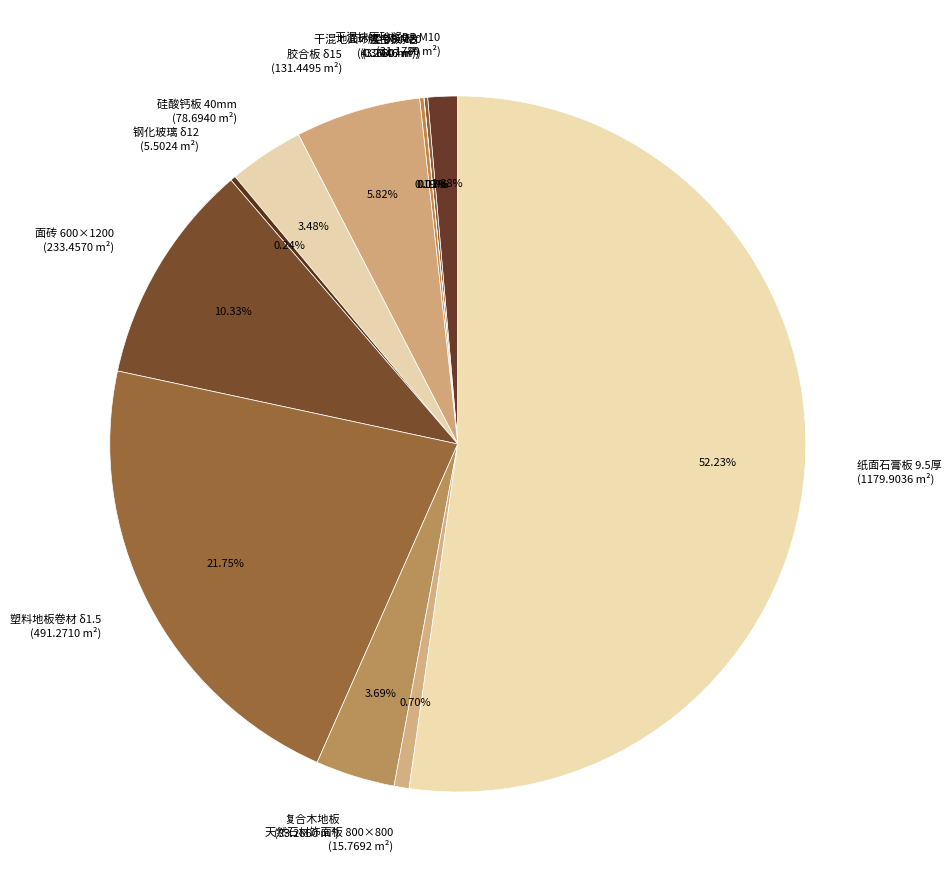

To the nearest percent, what is the difference between the 硅酸钙板 40mm and 面砖 600×1200 slice percentages?

7%